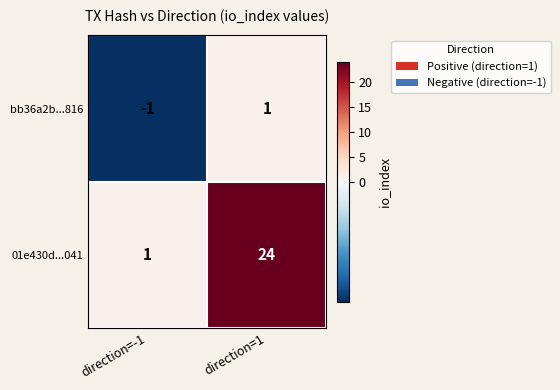

At direction=-1, list the series in order from smallest to largest.

bb36a2b...816, 01e430d...041